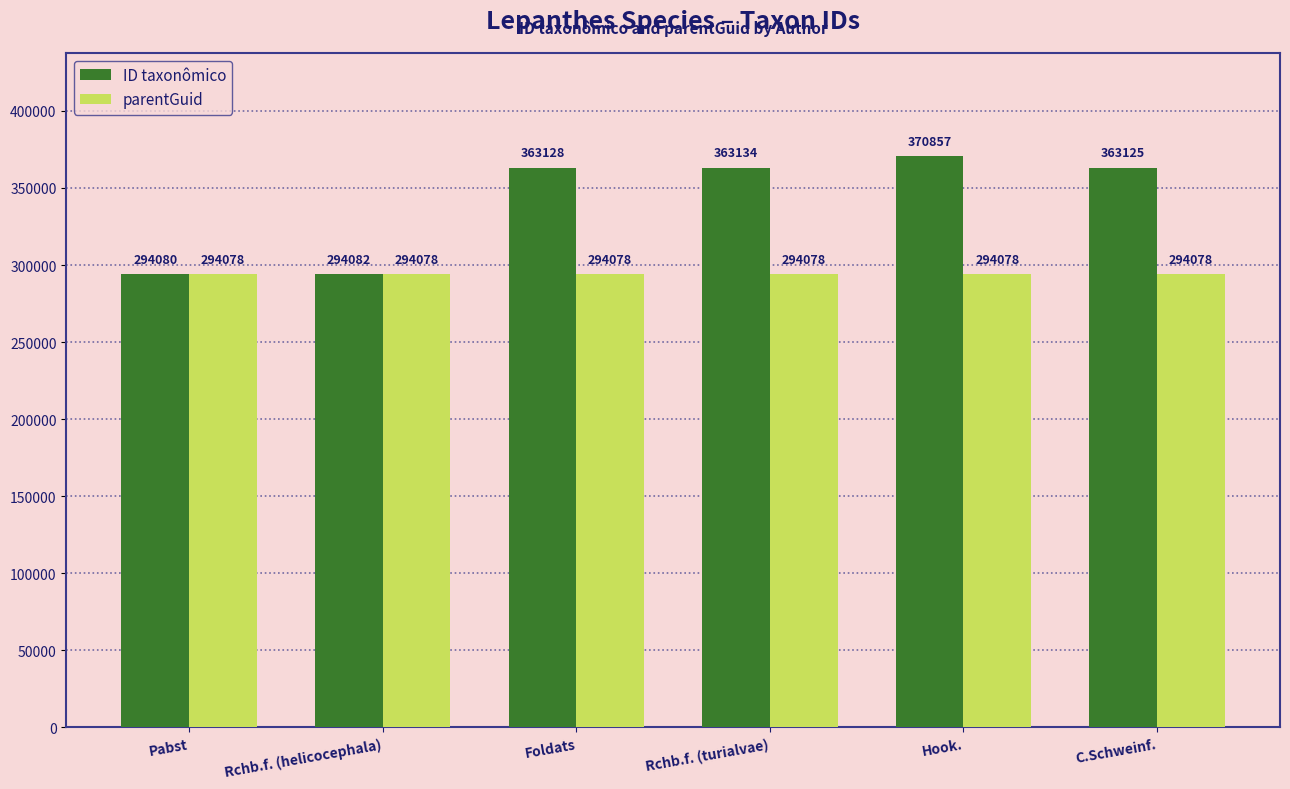

What is the greatest value displayed?

370857